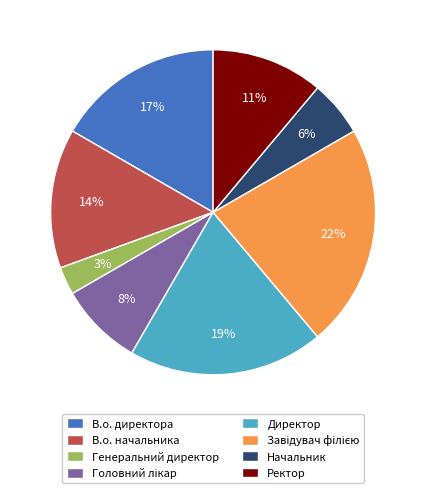

Do В.о. директора and В.о. начальника together represent more than half of the pie?

No